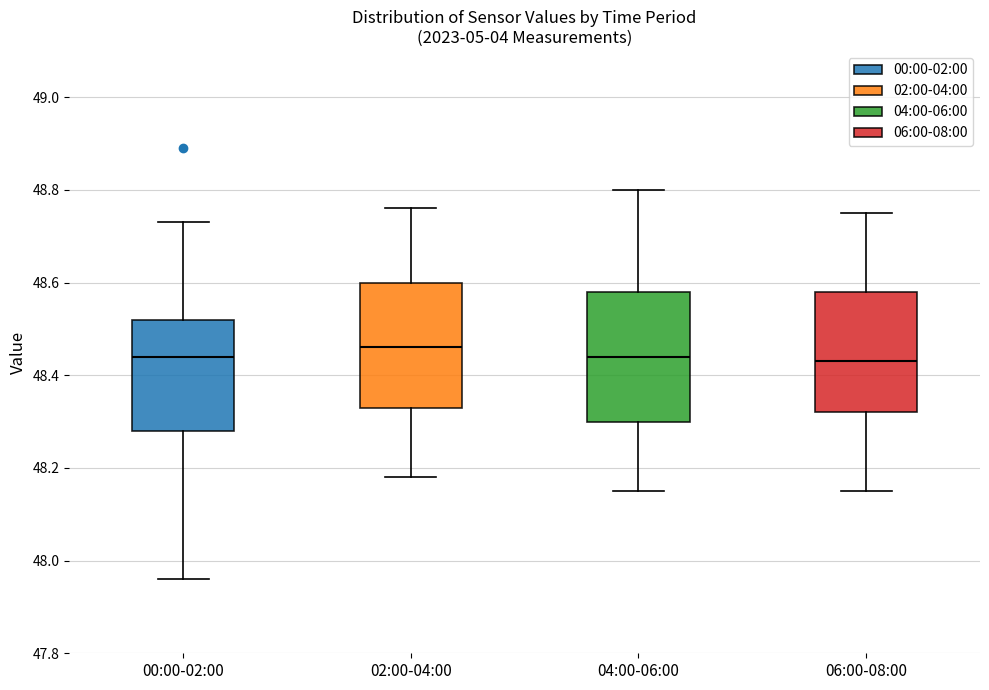

Reading left to right, read every box against the y-axis: the position of its median line, the range the box covers, and the ends of its whiskers. The values are not printed on the chart, so give them approximately, as read against the axis.

00:00-02:00: median 48.44, box 48.28 to 48.52, whiskers 47.96 to 48.74
02:00-04:00: median 48.46, box 48.34 to 48.60, whiskers 48.18 to 48.76
04:00-06:00: median 48.44, box 48.30 to 48.58, whiskers 48.16 to 48.80
06:00-08:00: median 48.44, box 48.32 to 48.58, whiskers 48.16 to 48.76